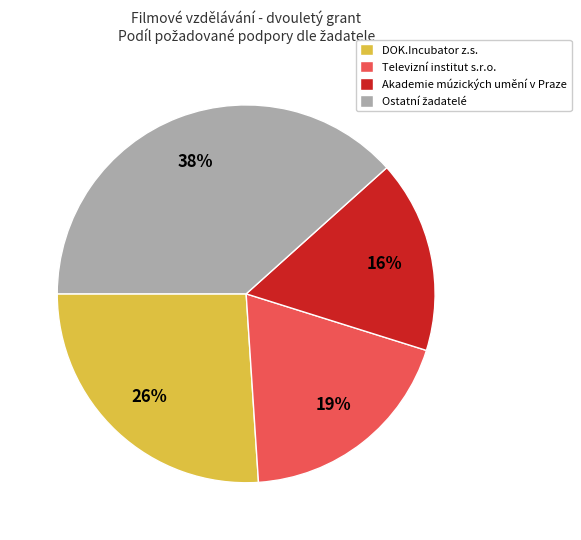

Does any single category account for the majority?

No